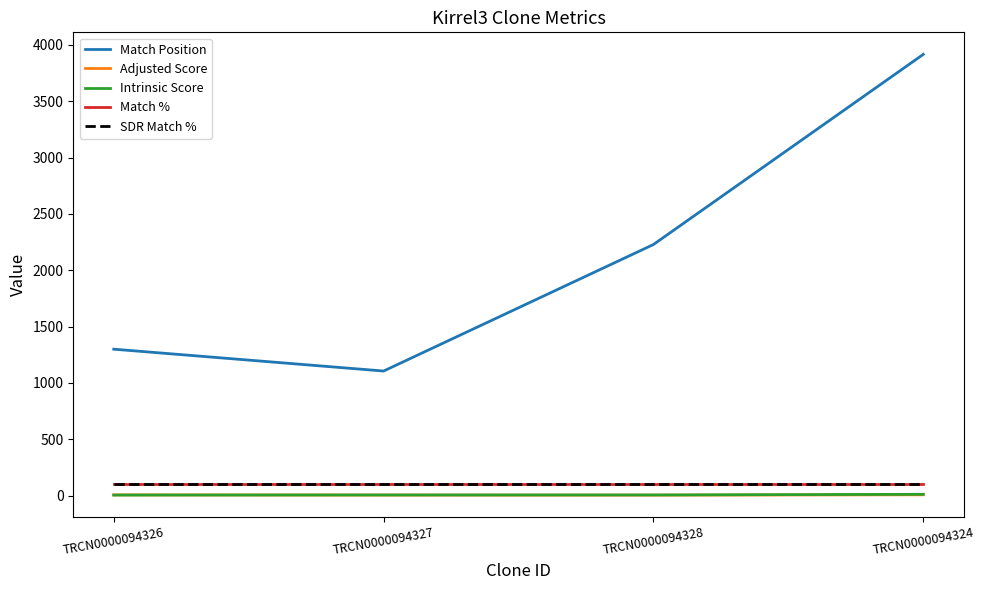

True or false: Intrinsic Score has a value of 7.4 at TRCN0000094327.

False